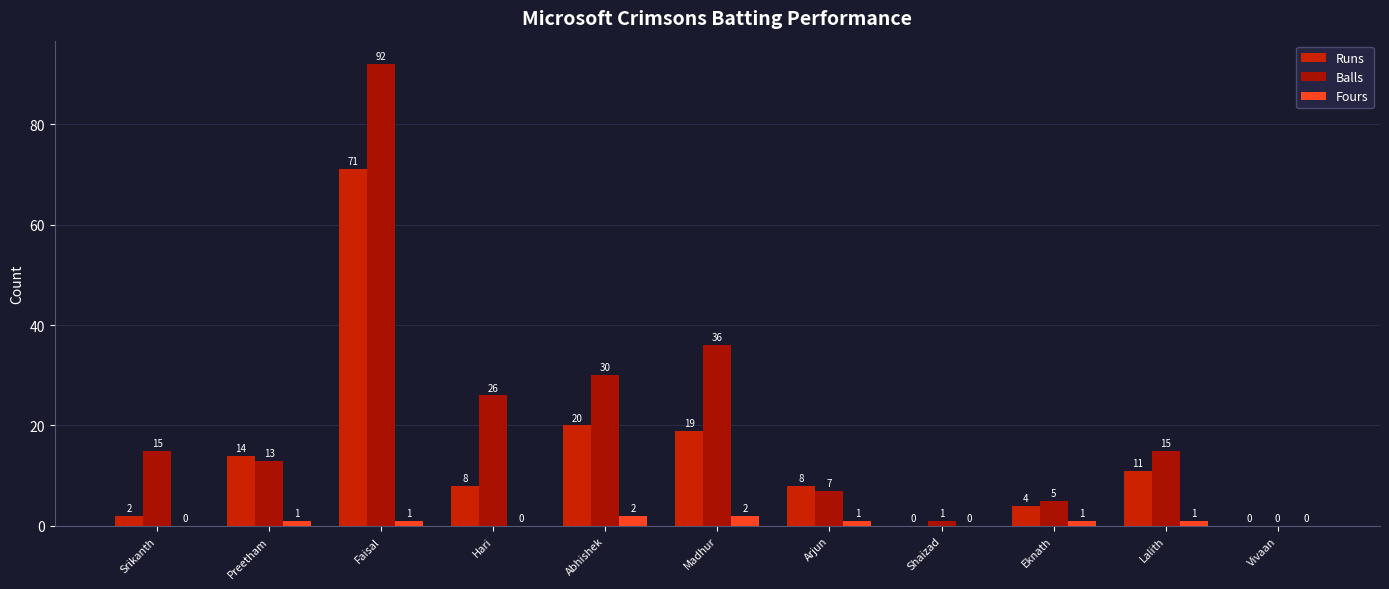

How many groups of bars are there?

11